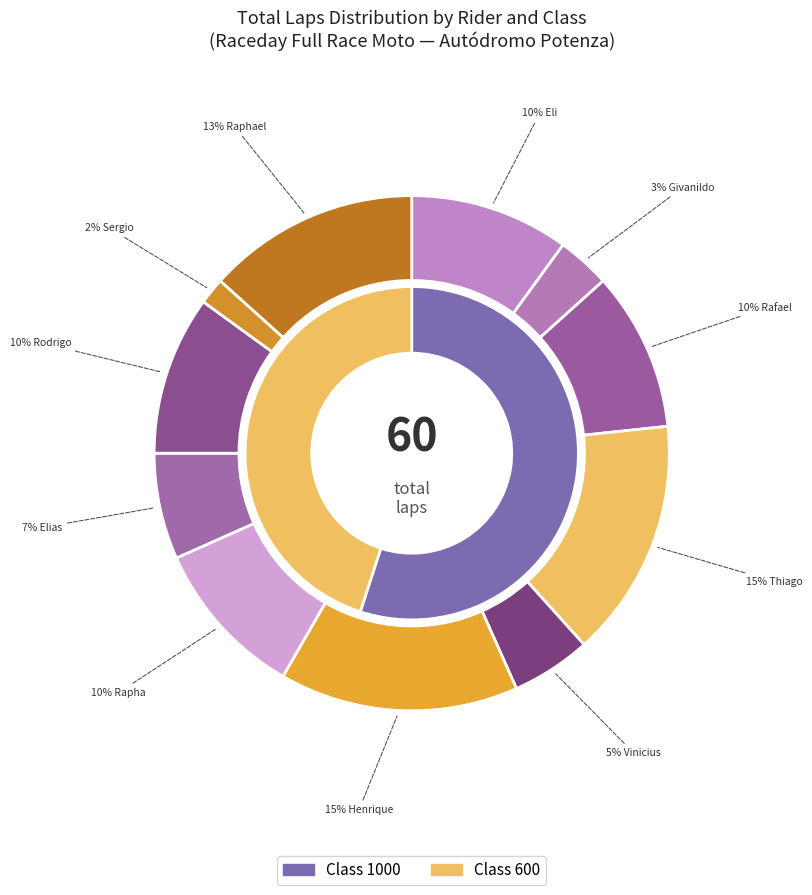

To the nearest percent, what is the average slice percentage?

9%